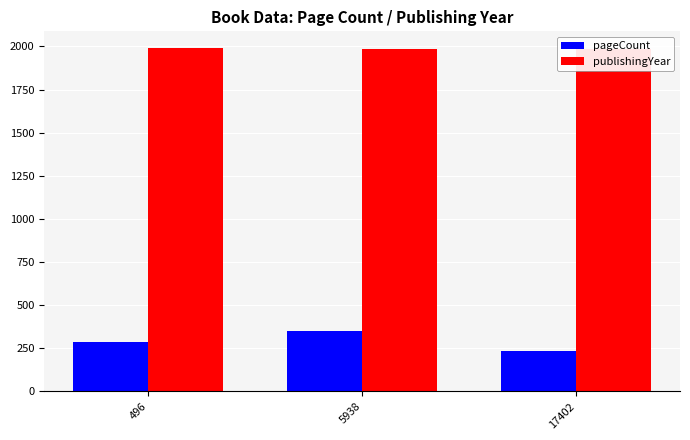

Which category has the lowest value across all series?

17402